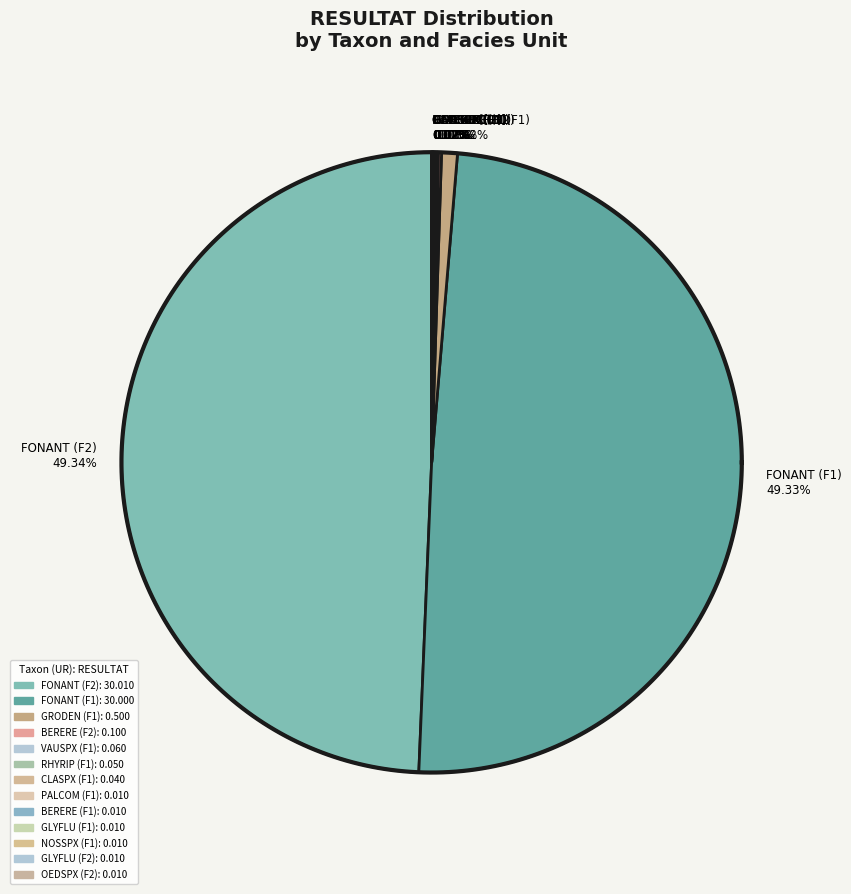

True or false: FONANT (F2) accounts for 49% of the total.

True